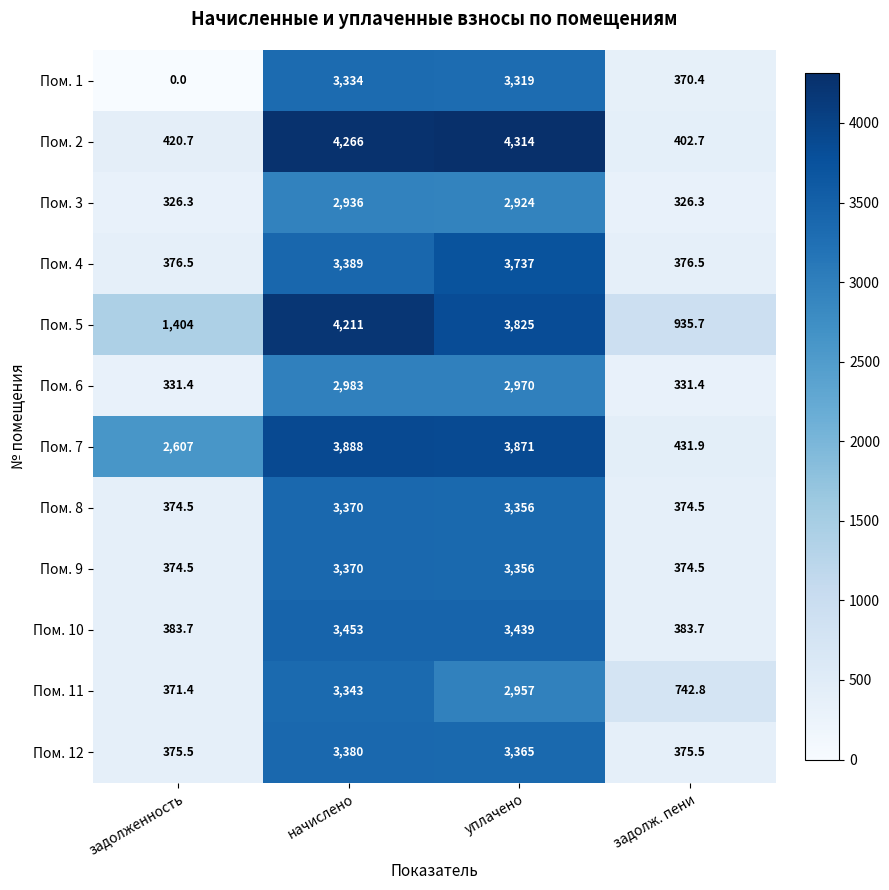

What is the maximum value shown in the chart?

4314.0